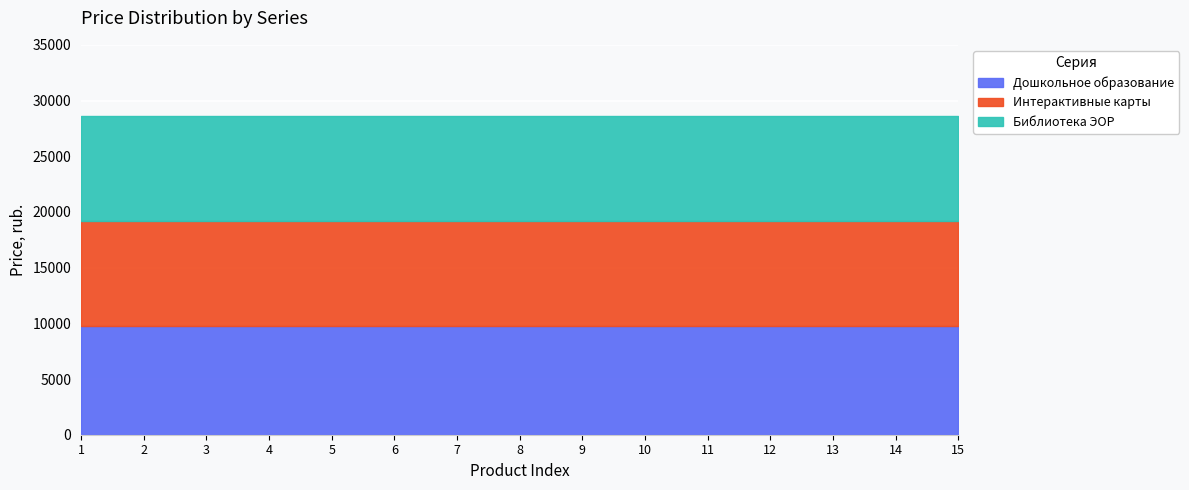

Where is Интерактивные карты nearest to the value 9400?

1